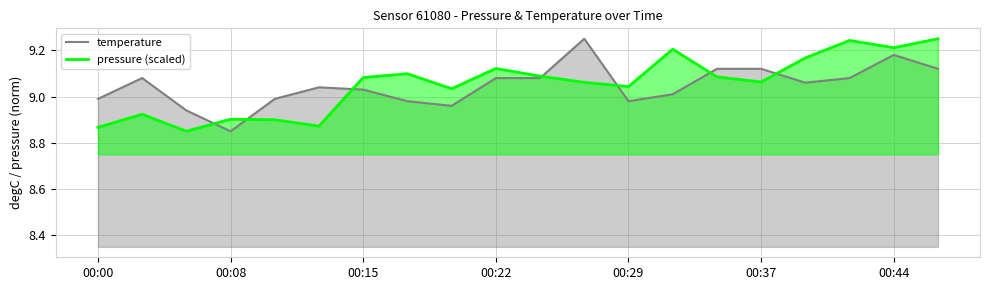

Does the chart have visible grid lines?

Yes